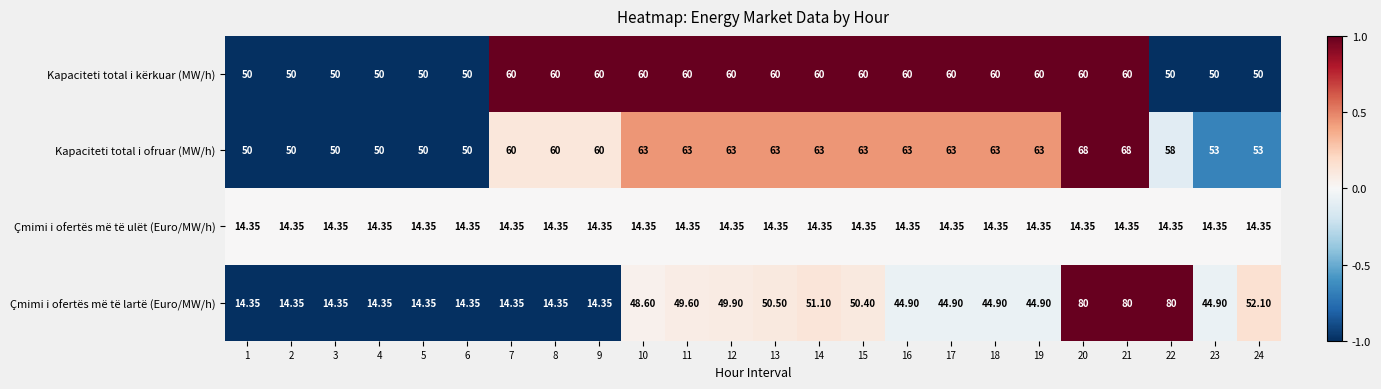

Which series has the largest total across all categories?

Kapaciteti total i ofruar (MW/h)